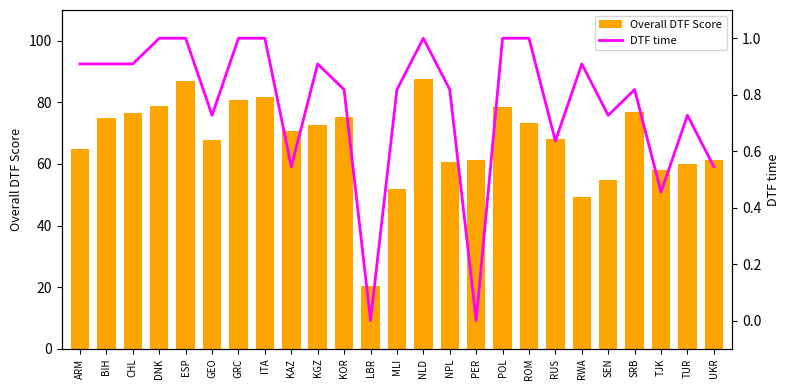

Reading left to right, transcribe all the data shown in this chart.

Overall DTF Score: 64.9	74.9	76.4	78.8	87.1	67.9	80.7	81.8	70.8	72.6	75.4	20.5	51.8	87.6	60.6	61.3	78.6	73.2	68.1	49.3	54.6	76.8	58.0	60.0	61.4
DTF time: 0.9	0.9	0.9	1.0	1.0	0.7	1.0	1.0	0.5	0.9	0.8	0.0	0.8	1.0	0.8	0.0	1.0	1.0	0.6	0.9	0.7	0.8	0.5	0.7	0.5